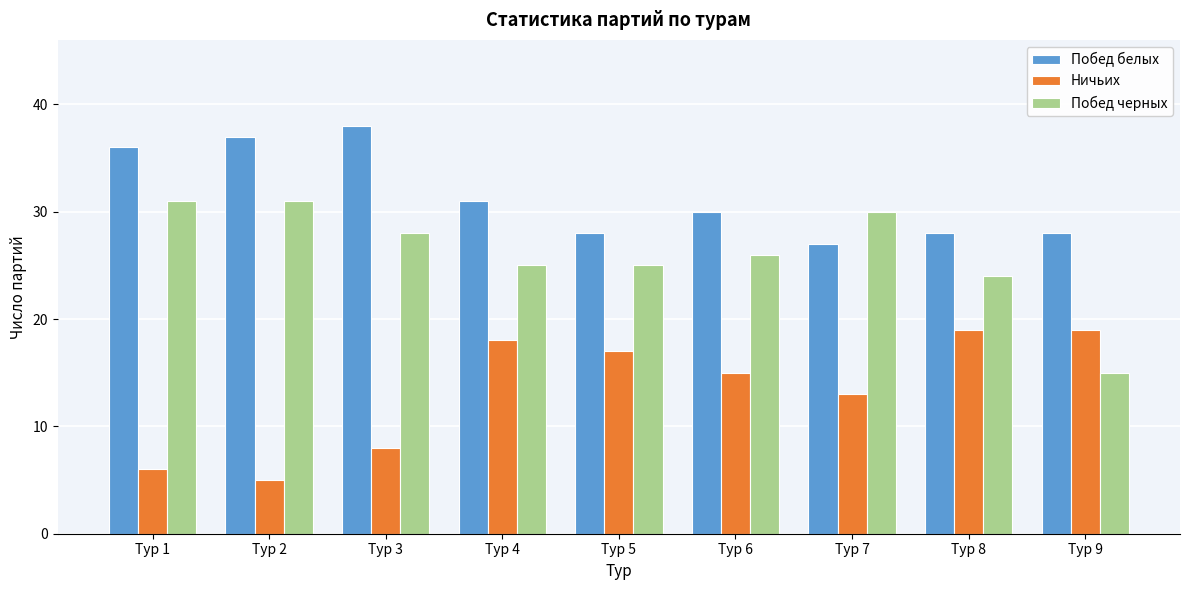

Reading right to left, what are all the values shown in this chart?

Побед белых: Тур 9=28	Тур 8=28	Тур 7=27	Тур 6=30	Тур 5=28	Тур 4=31	Тур 3=38	Тур 2=37	Тур 1=36
Ничьих: Тур 9=19	Тур 8=19	Тур 7=13	Тур 6=15	Тур 5=17	Тур 4=18	Тур 3=8	Тур 2=5	Тур 1=6
Побед черных: Тур 9=15	Тур 8=24	Тур 7=30	Тур 6=26	Тур 5=25	Тур 4=25	Тур 3=28	Тур 2=31	Тур 1=31